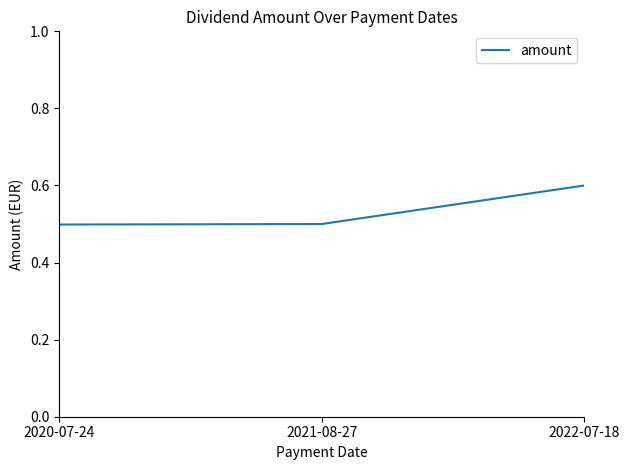

What position from the left is 2021-08-27?

2